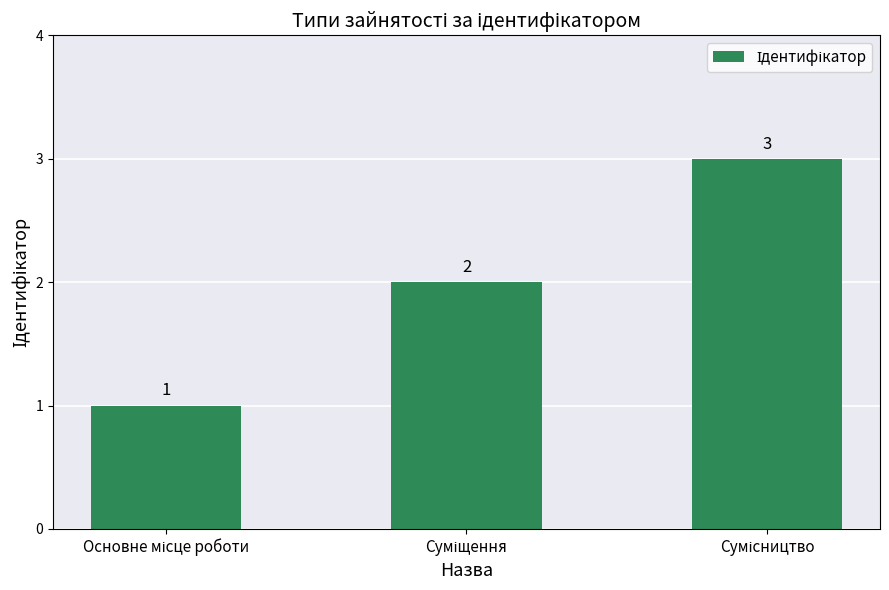

Reading left to right, transcribe all the data shown in this chart.

1	2	3